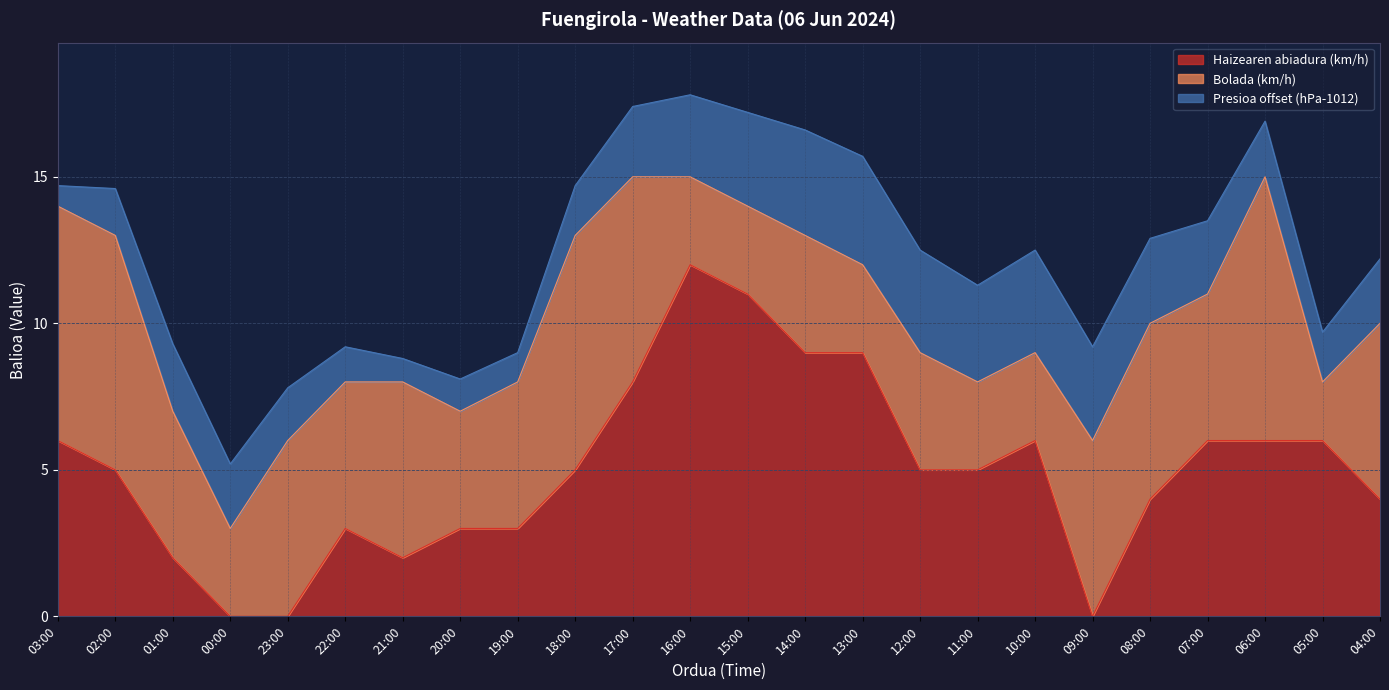

Which has a higher value, 15:00 or 18:00?

15:00